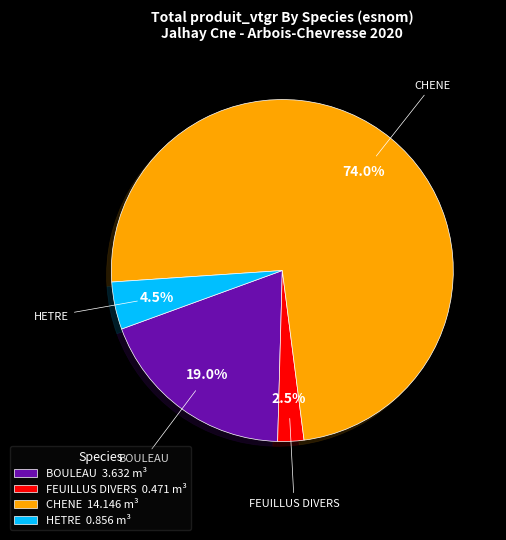

What is the smallest slice in the pie chart?

FEUILLUS DIVERS